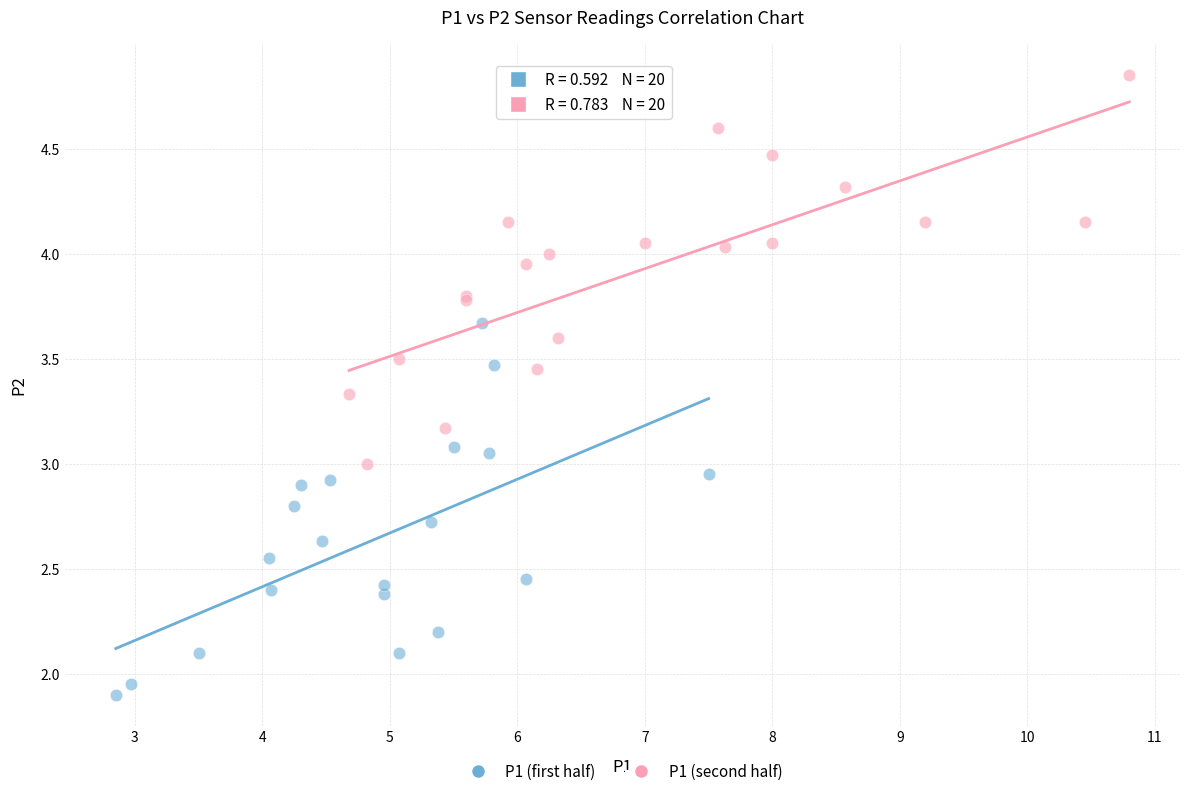

Which series contains the highest Y value?

P1 (second half)